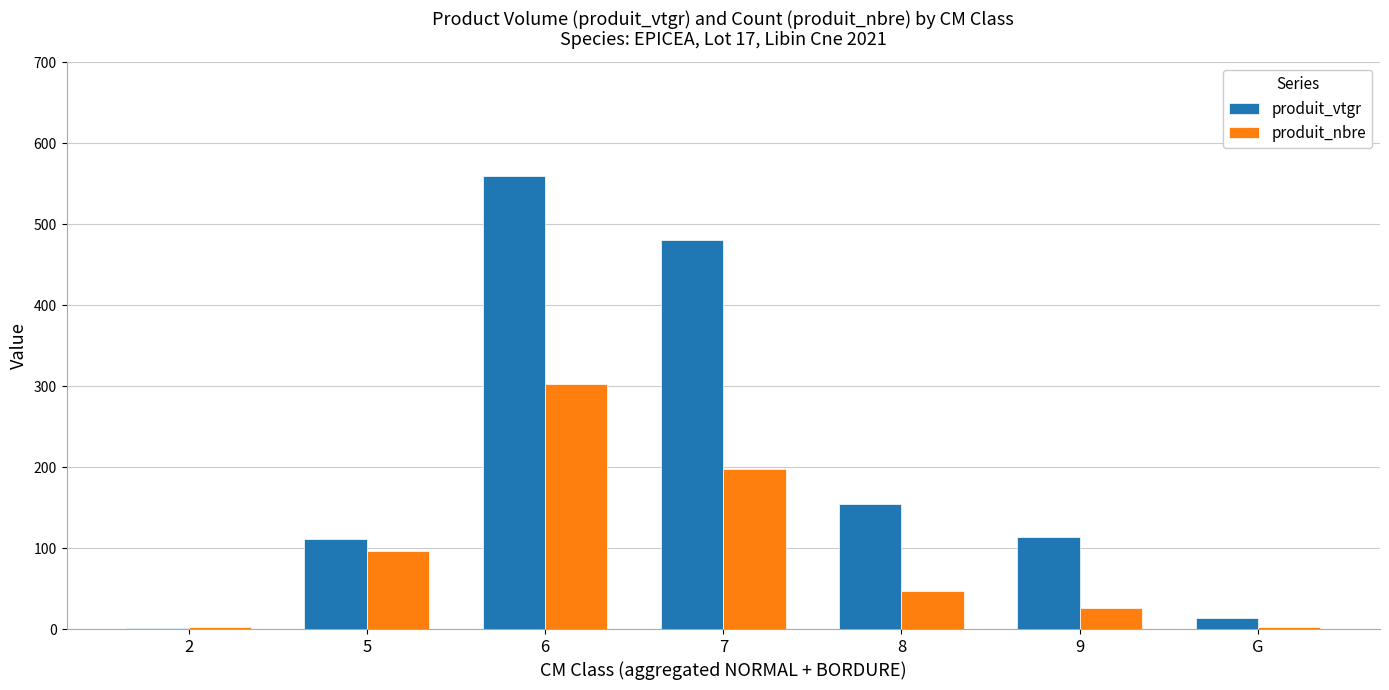

What is the highest value of the produit_nbre series?

303.0